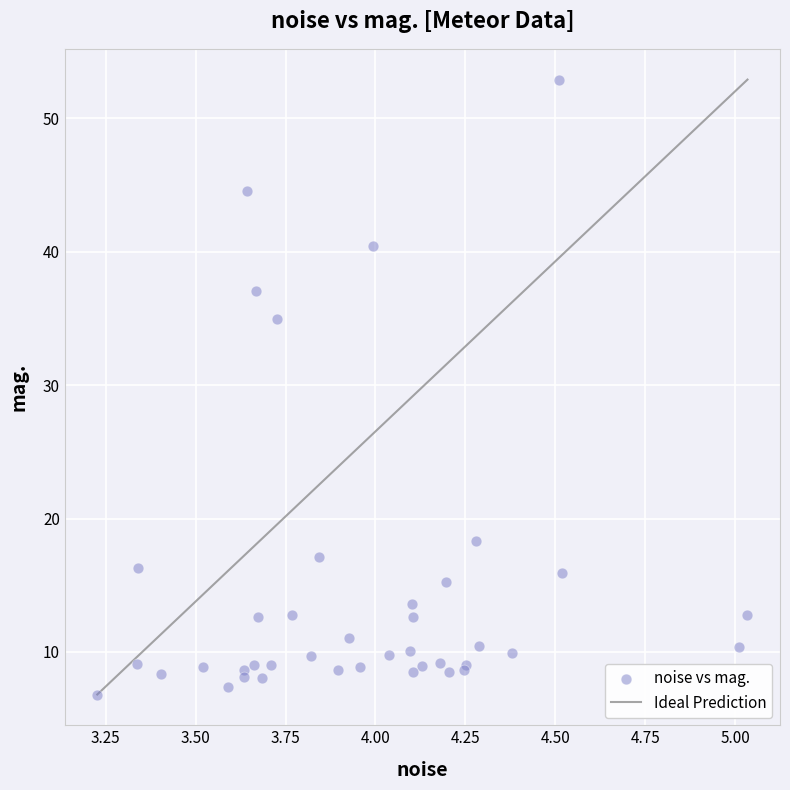

What Y value in the scatter plot is closest to 29?

35.0